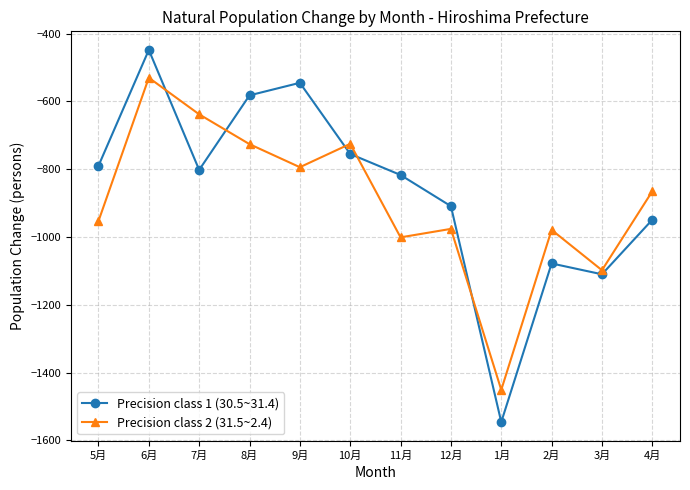

What are all the series names shown in the legend?

Precision class 1 (30.5~31.4), Precision class 2 (31.5~2.4)